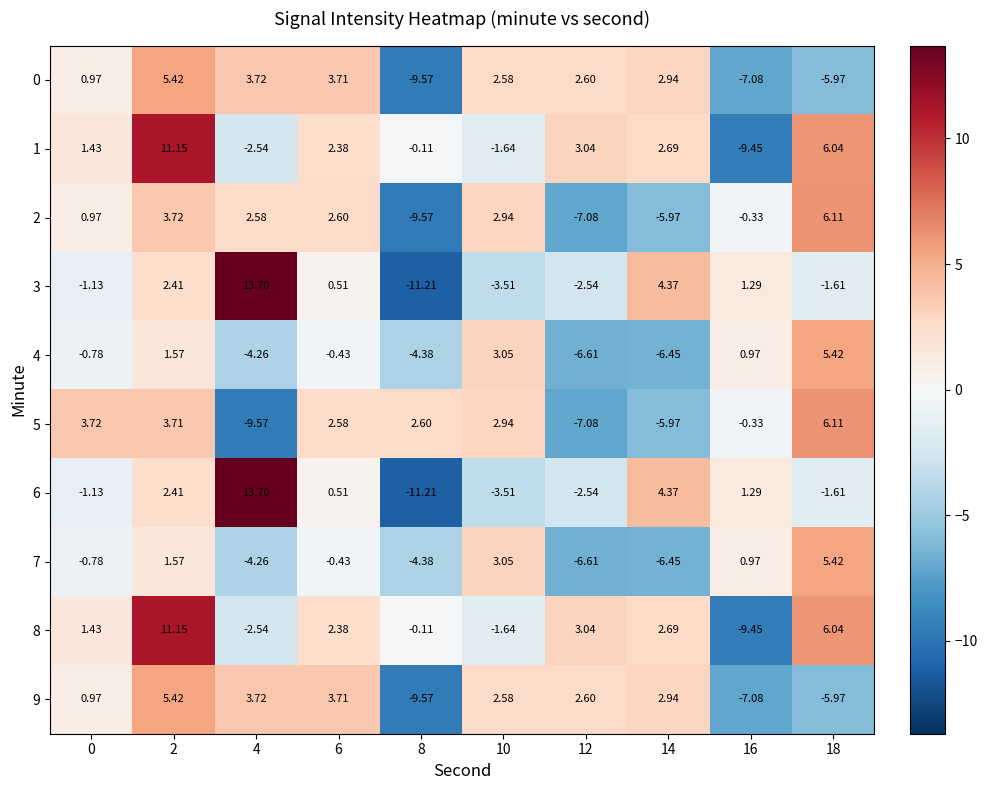

How many negative values does the 7 series have?

6